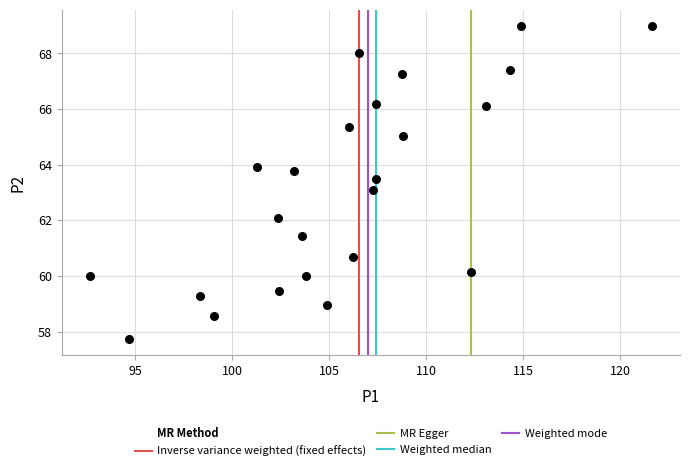

What is the range of Y values (max minus min)?

11.3